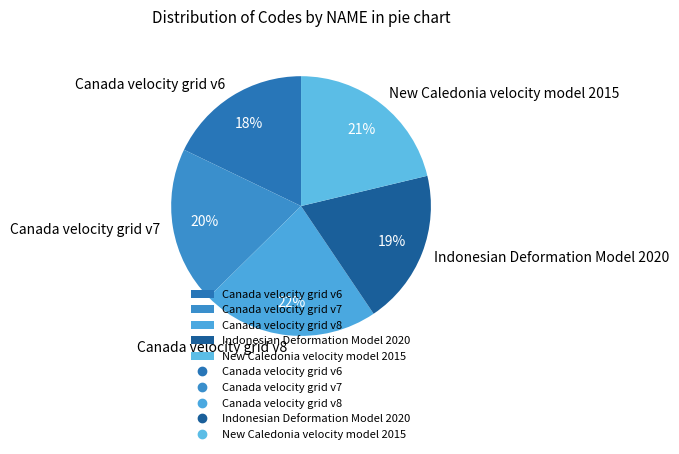

Does Indonesian Deformation Model 2020 represent more than half of the total?

No